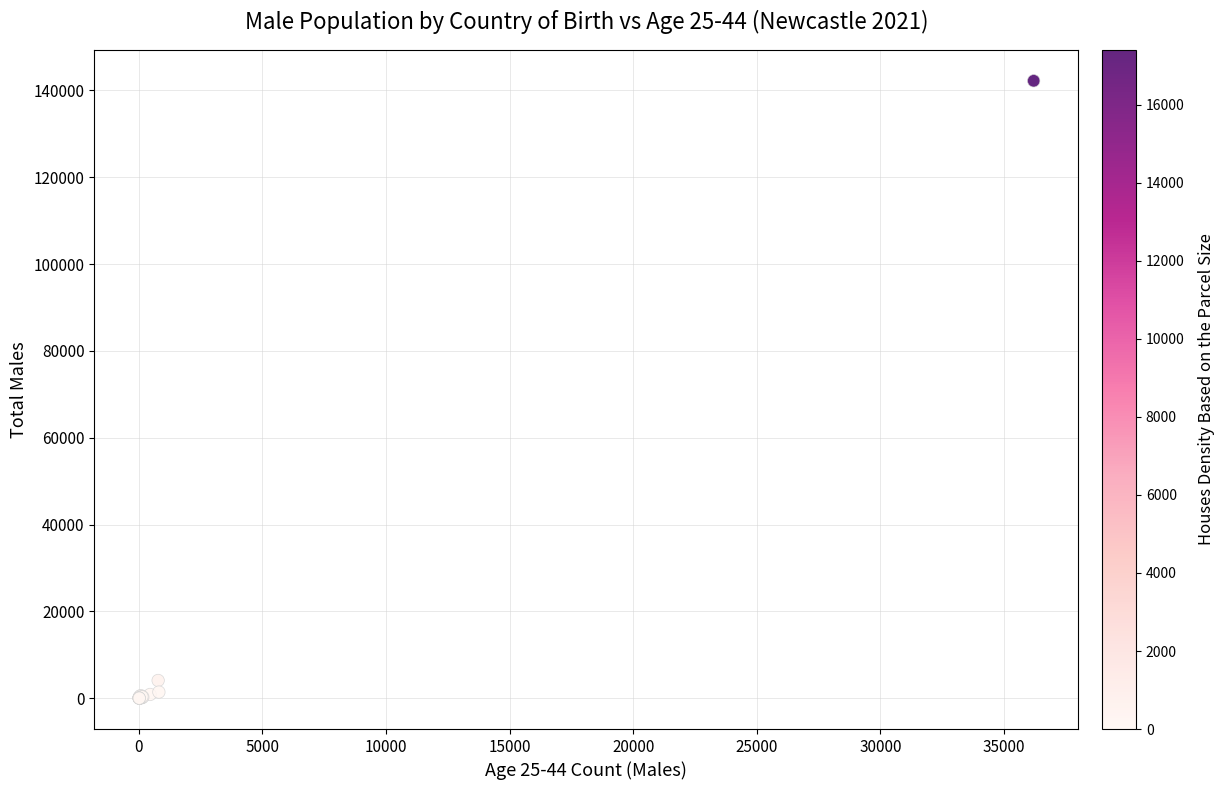

What Y value in the scatter plot is closest to 71115?

4105